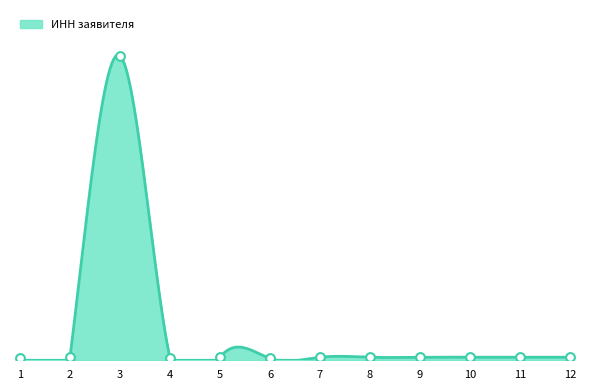

Which has a higher value, 7 or 9?

9